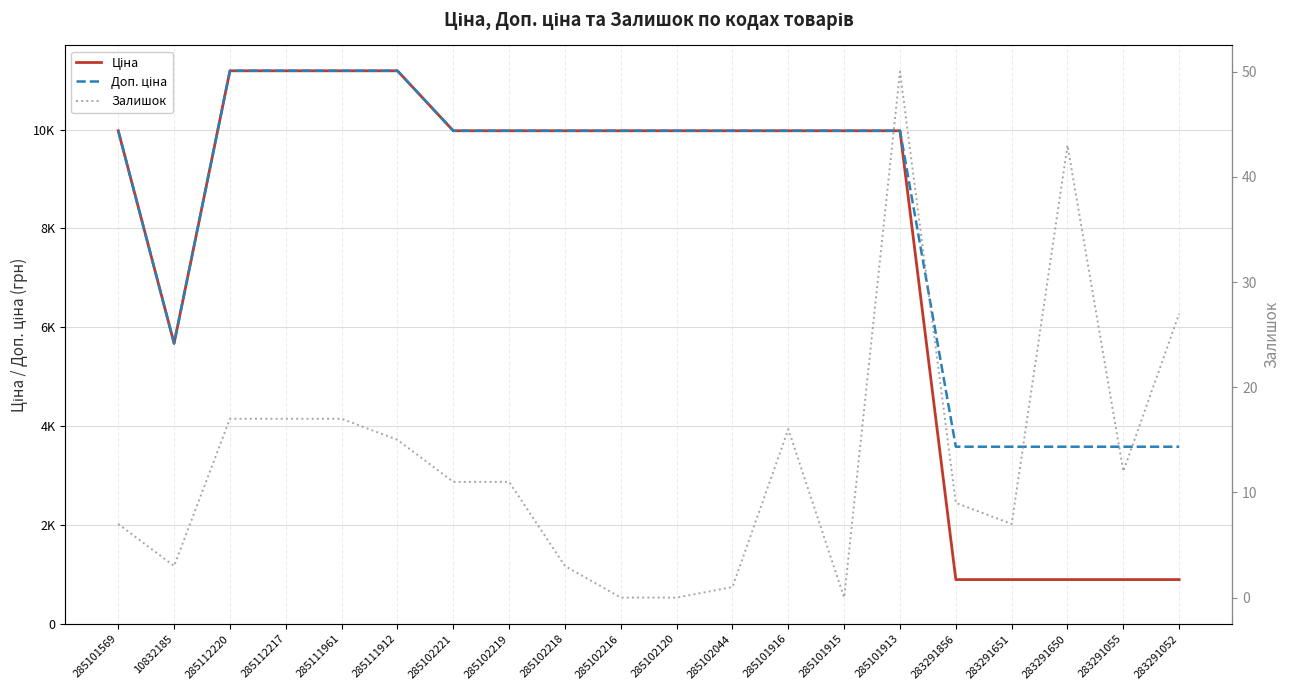

True or false: Ціна and Доп. ціна intersect in this chart.

False